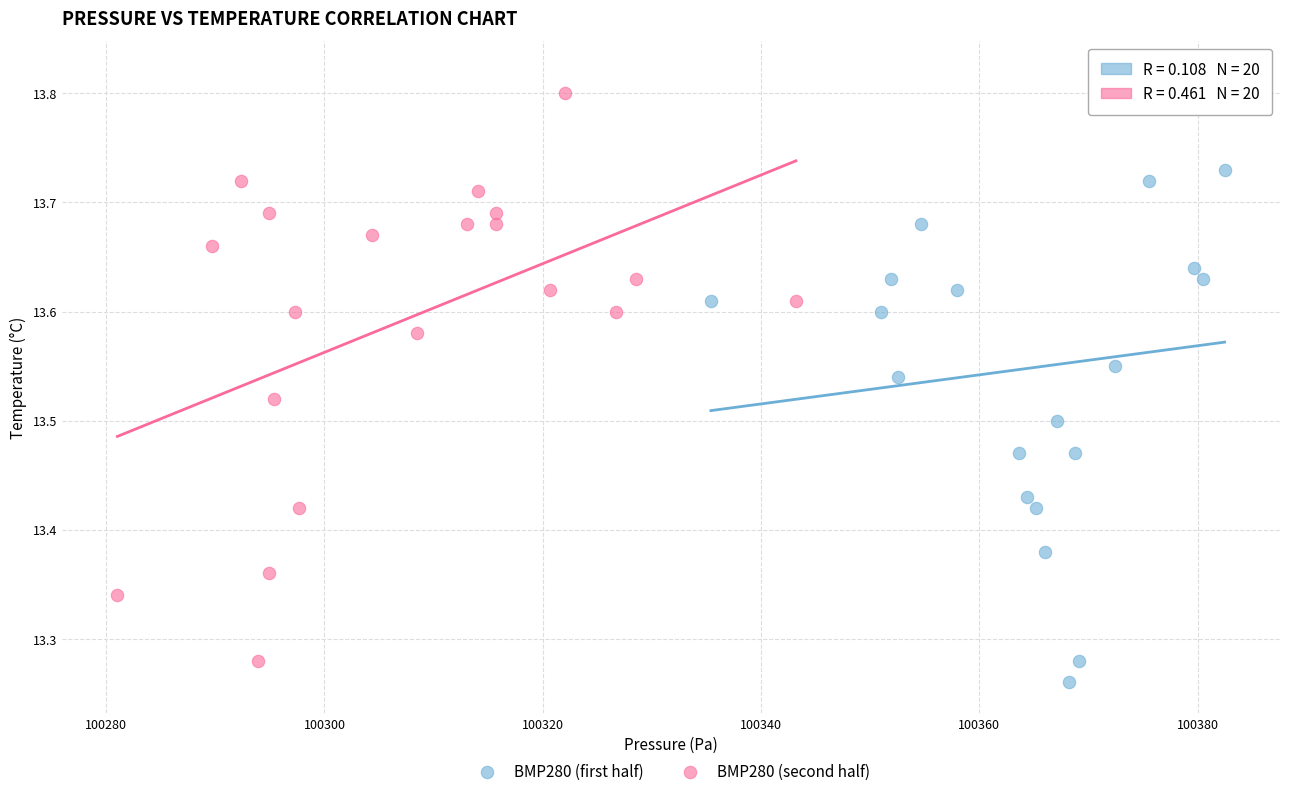

Which series has the widest spread of Y values?

BMP280 (first half)